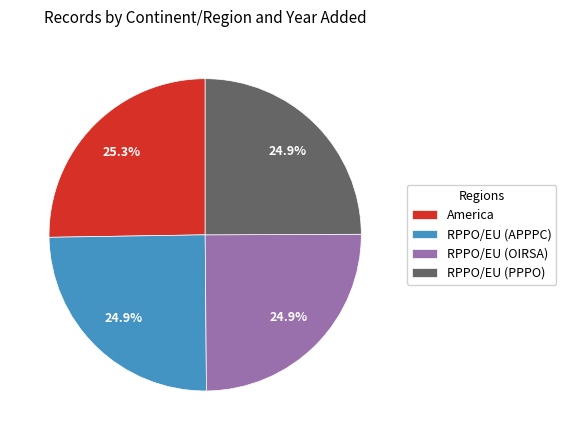

What percentage is the RPPO/EU (OIRSA) slice, to the nearest percent?

25%